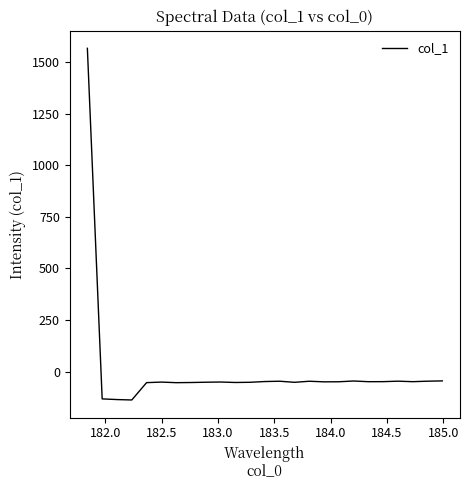

What is the maximum value shown in the chart?

1566.6